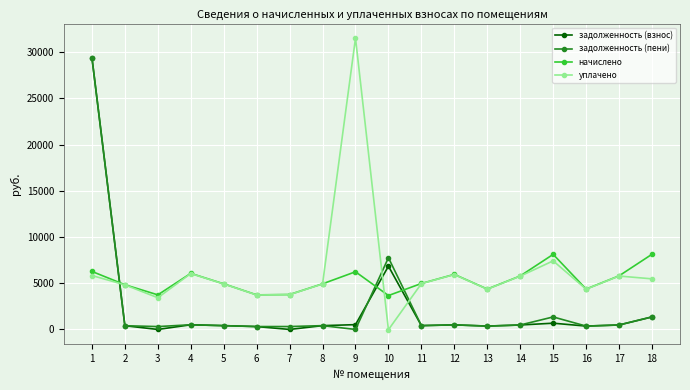

Where does the уплачено series first go above 4958?

1